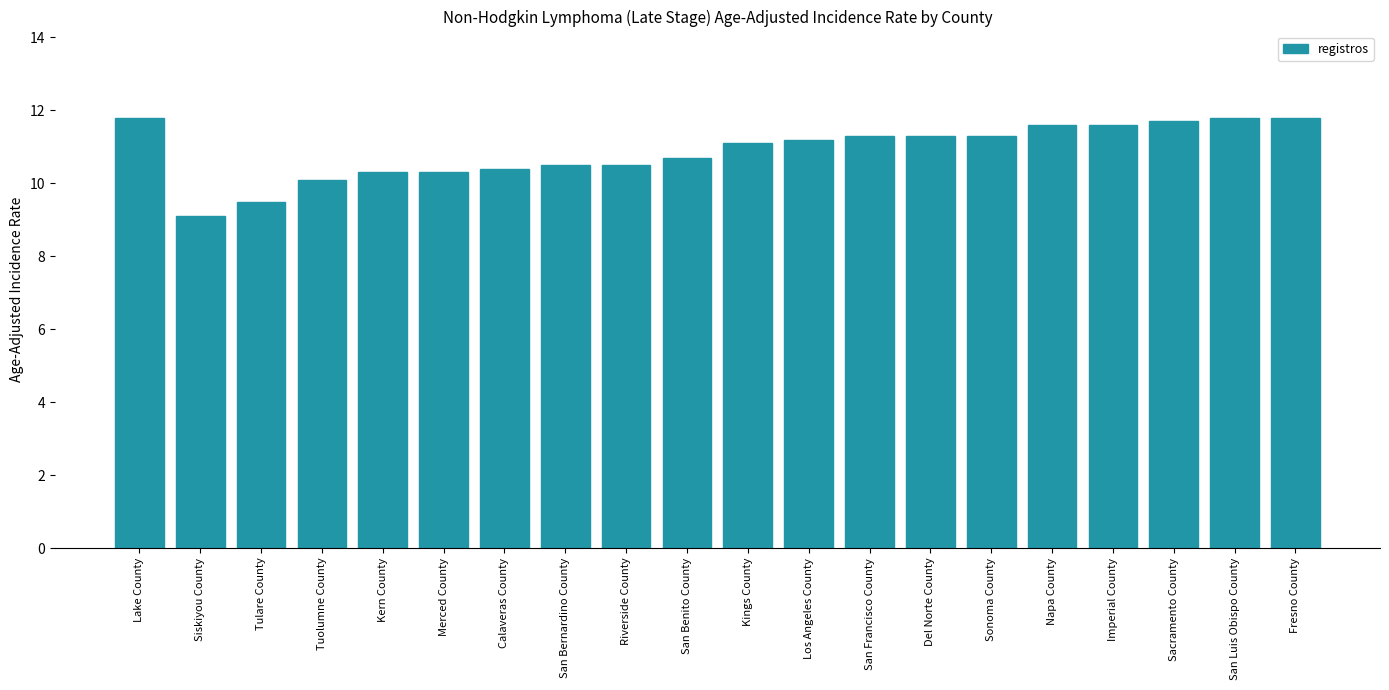

At which label does the data first exceed 11?

Lake County